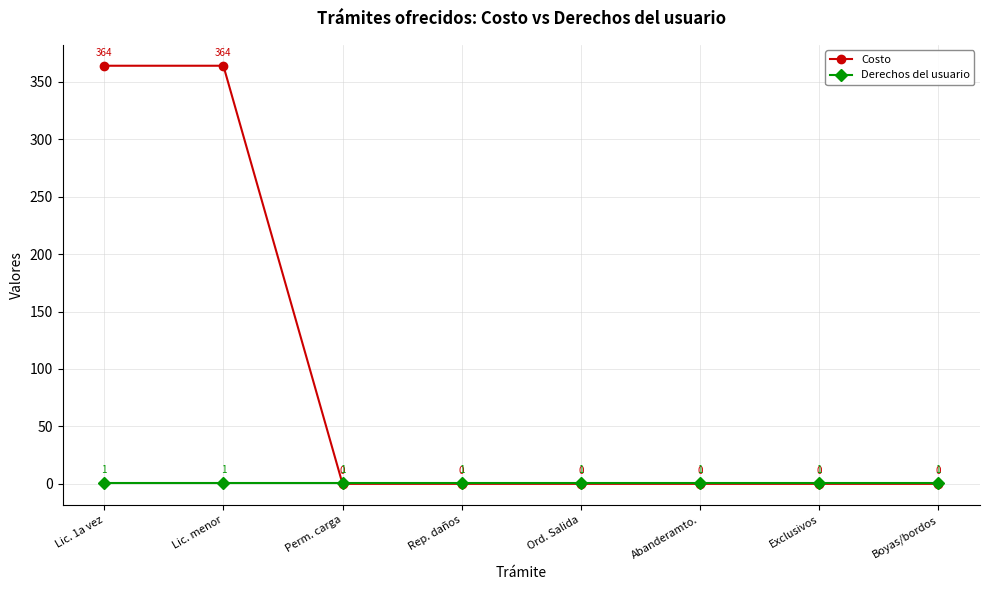

After their last crossing, which series has the higher values: Derechos del usuario or Costo?

Derechos del usuario